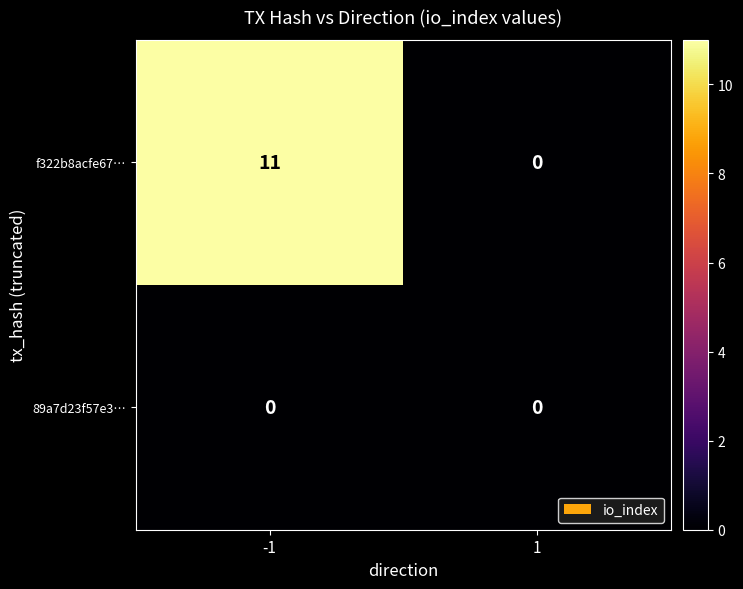

Which series has the widest spread of values?

f322b8acfe67…